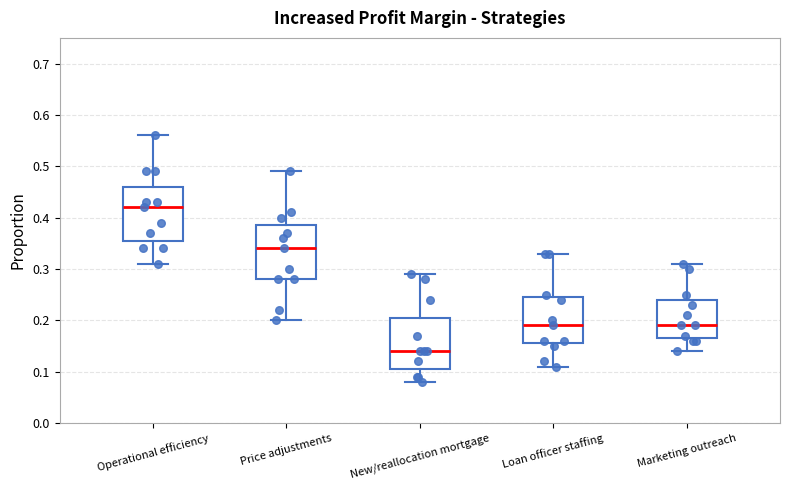

Reading left to right, read every box against the y-axis: the position of its median line, the range the box covers, and the ends of its whiskers. The values are not printed on the chart, so give them approximately, as read against the axis.

Operational efficiency: median 0.42, box 0.36 to 0.46, whiskers 0.31 to 0.56
Price adjustments: median 0.34, box 0.28 to 0.39, whiskers 0.20 to 0.49
New/reallocation mortgage: median 0.14, box 0.11 to 0.21, whiskers 0.08 to 0.29
Loan officer staffing: median 0.19, box 0.16 to 0.25, whiskers 0.11 to 0.33
Marketing outreach: median 0.19, box 0.17 to 0.24, whiskers 0.14 to 0.31